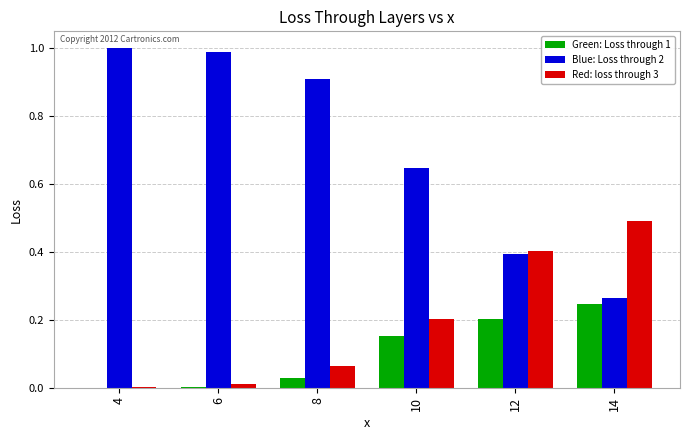

Which series has the largest total across all categories?

Blue: Loss through 2